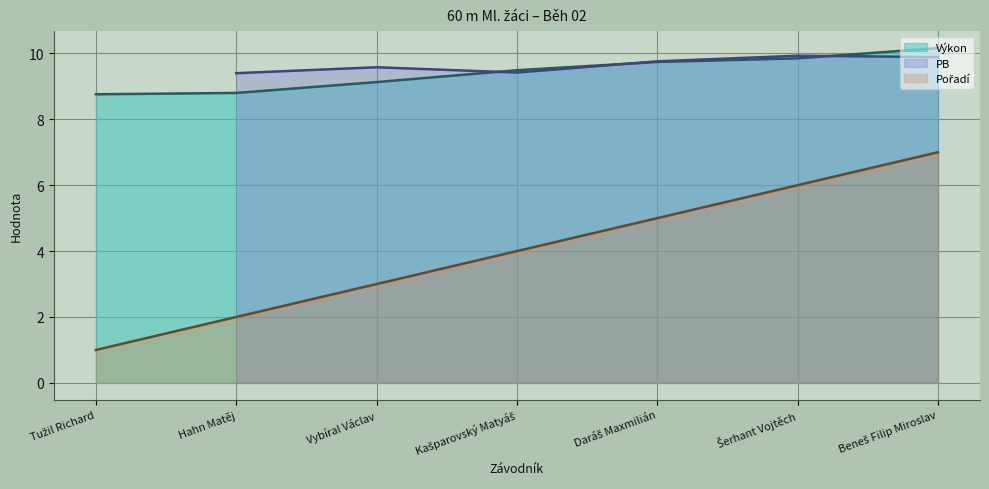

Count the number of categories in the chart.

7